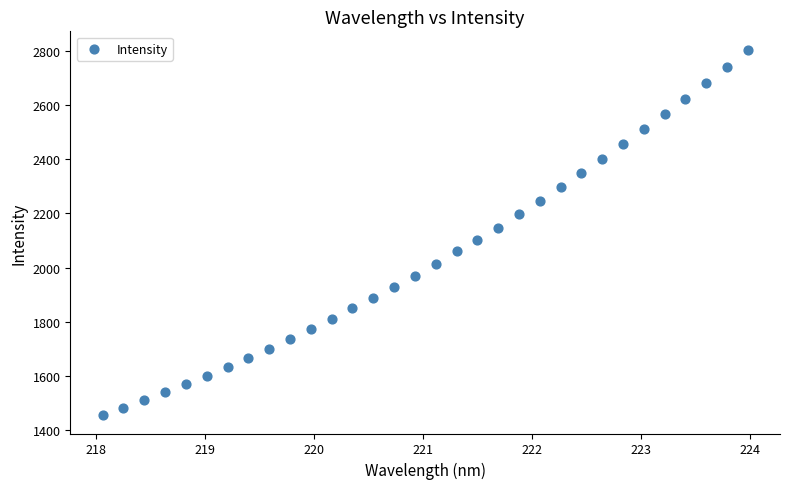

What is the range of Y values (max minus min)?

1348.4